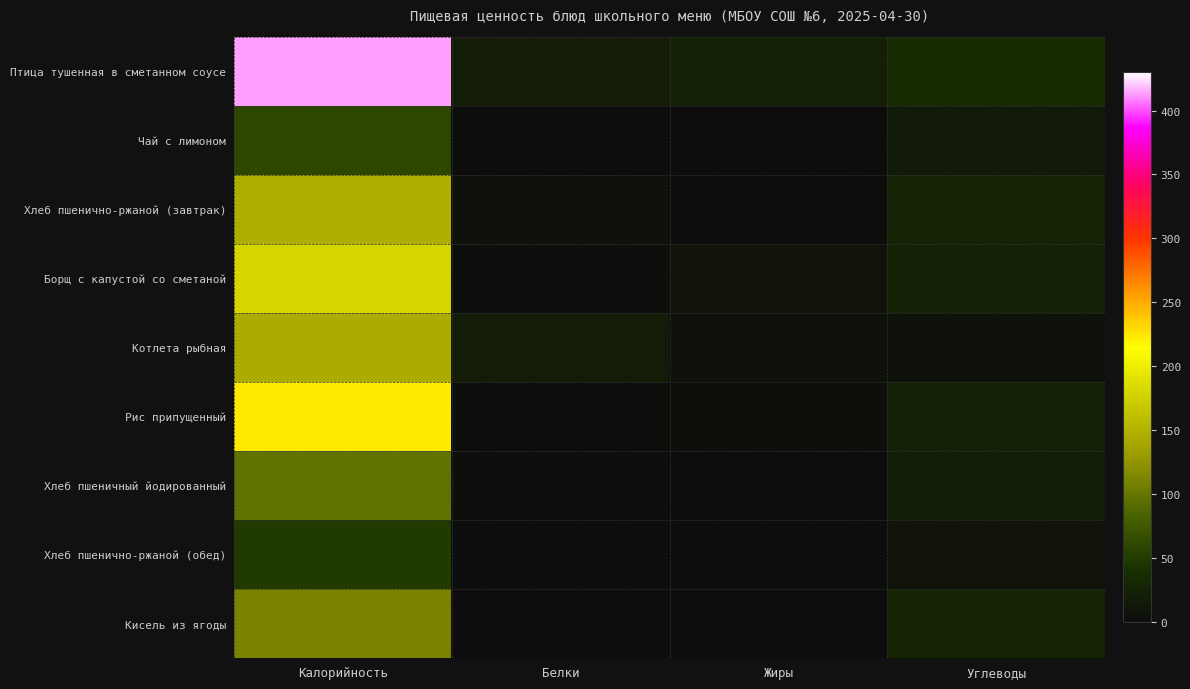

Count the number of categories in the chart.

4